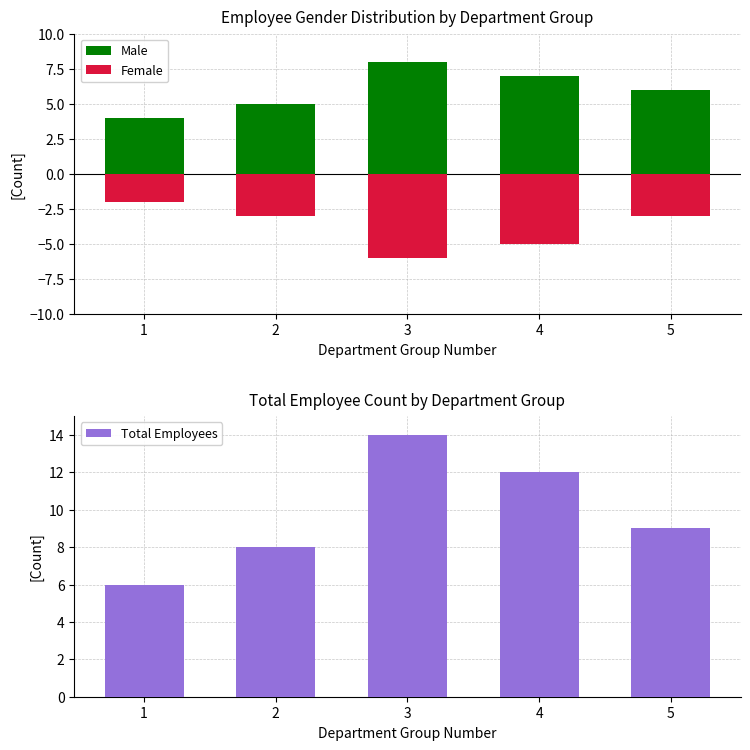

What is the sum of the Male values at 3 and 2?

13